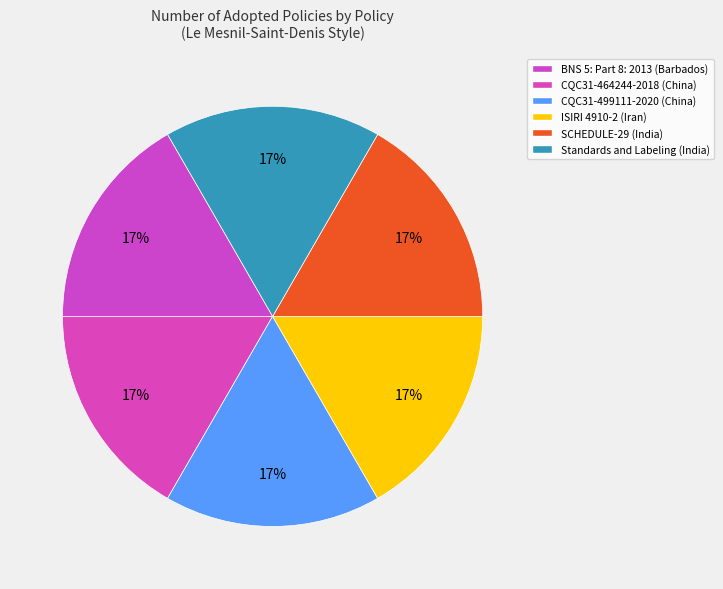

To the nearest percent, what percentage of the pie is CQC31-464244-2018 (China)?

17%